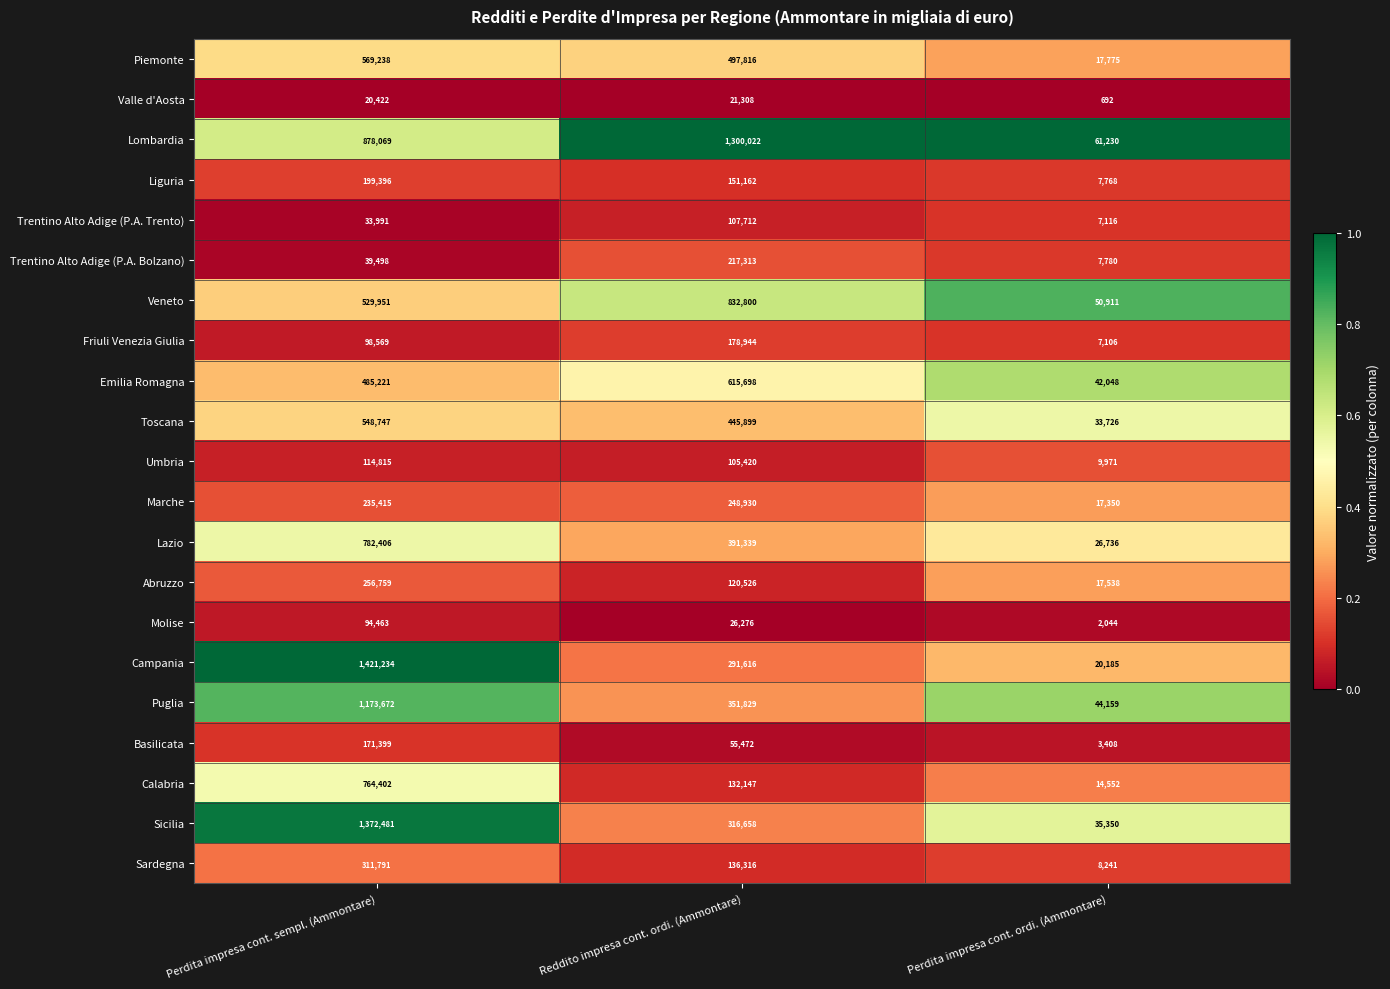

The Veneto series shows 69665 at Perdita impresa cont. ordi. (Ammontare). True or false?

False